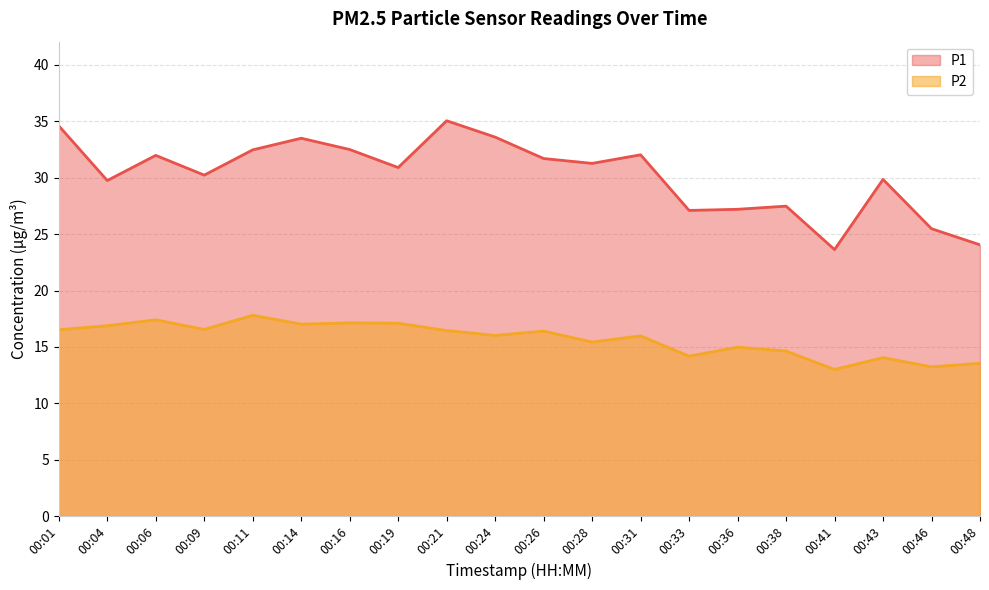

At which label is P1 closest to 29?

00:04